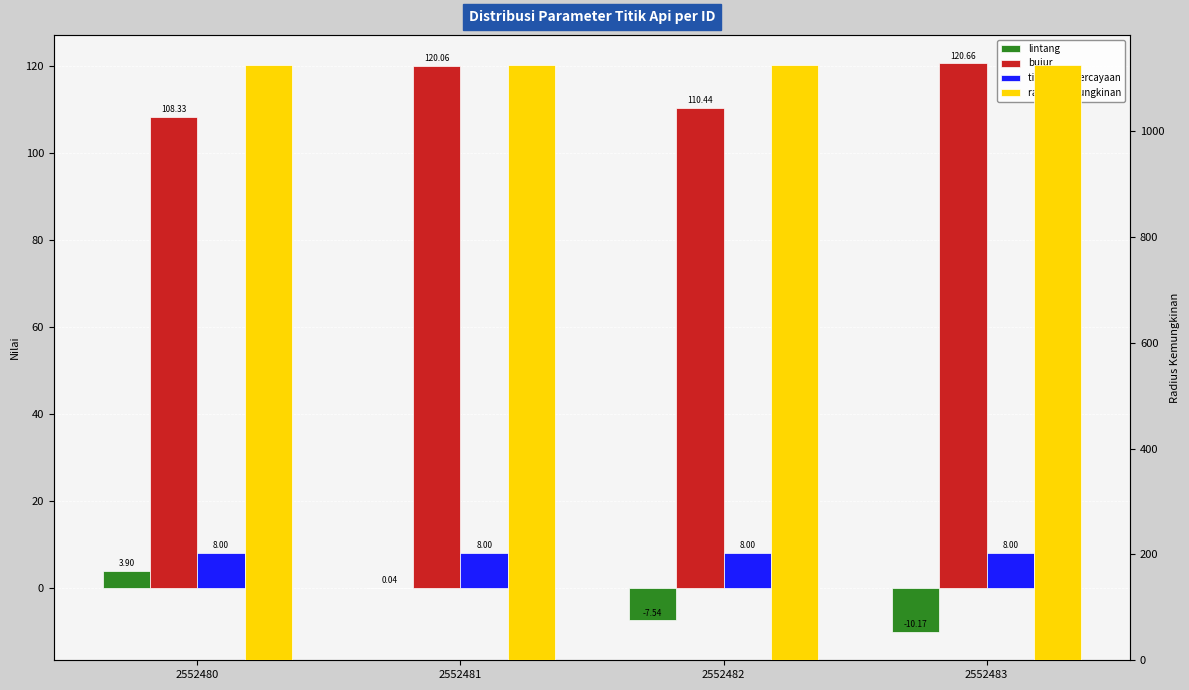

Reading left to right, what are all the values shown in this chart?

lintang: 2552480=3.9	2552481=0.0	2552482=-7.5	2552483=-10.2
bujur: 2552480=108.3	2552481=120.1	2552482=110.4	2552483=120.7
tingkat kepercayaan: 2552480=8.0	2552481=8.0	2552482=8.0	2552483=8.0
radius kemungkinan: 2552480=1125.0	2552481=1125.0	2552482=1125.0	2552483=1125.0